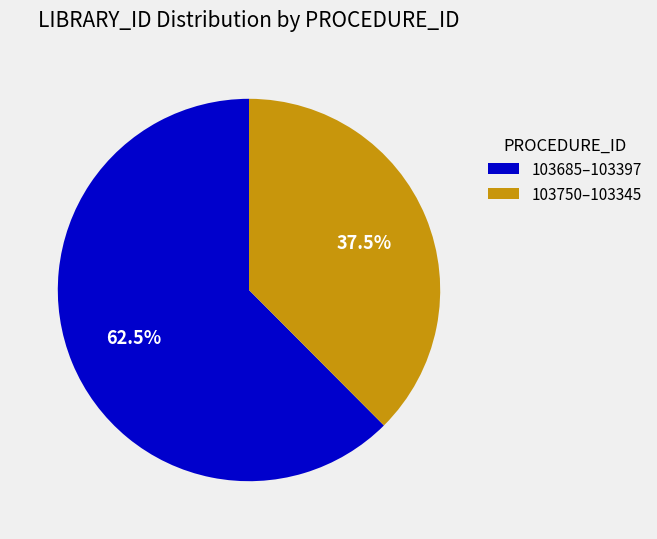

How much of the chart is everything except 103685–103397?

37.5%